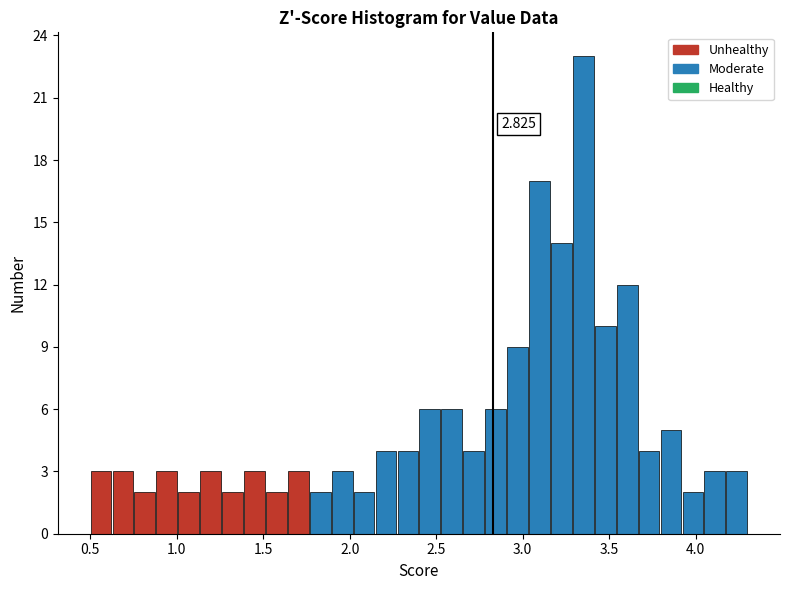

Around what value on the x-axis is the tallest bar? Give the approximate position of its centre, as read against the axis.

3.35